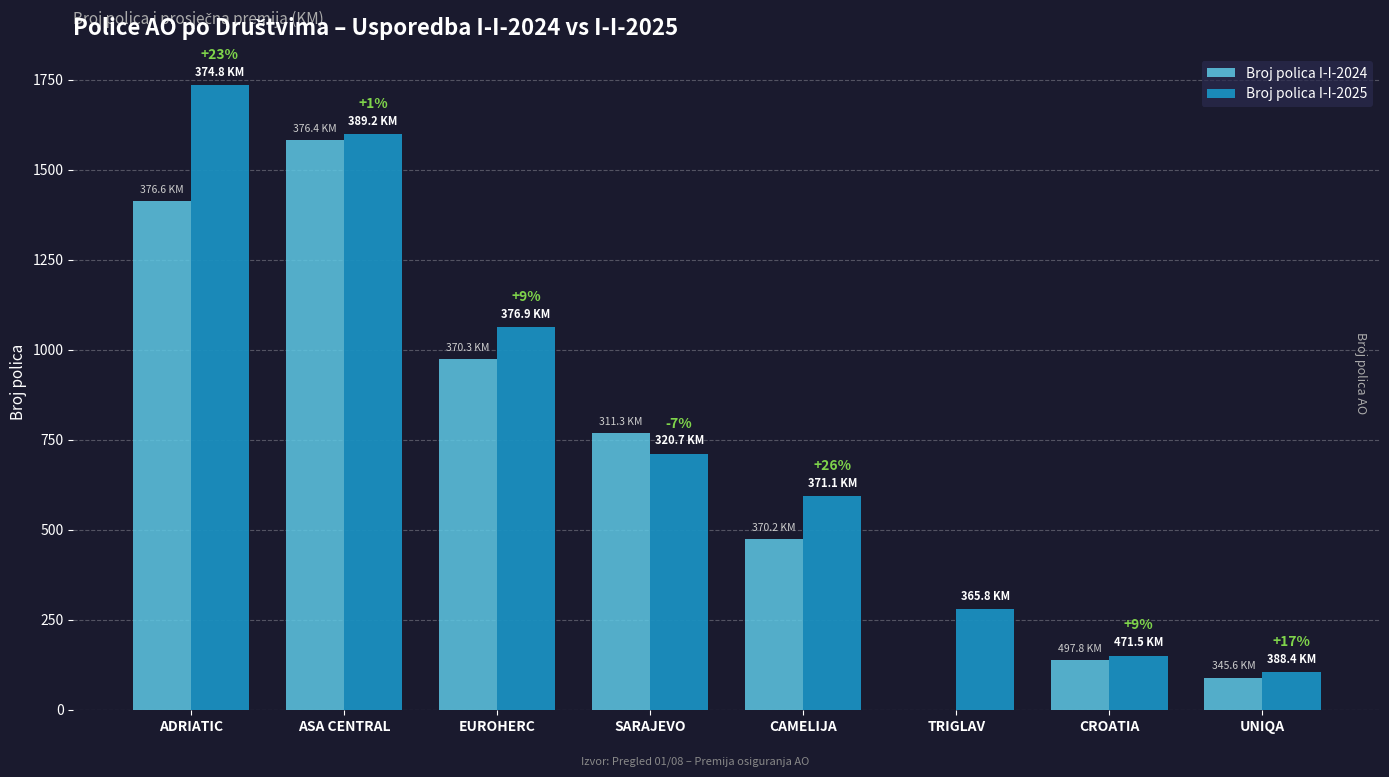

Where is Broj polica I-I-2025 nearest to the value 919?

EUROHERC